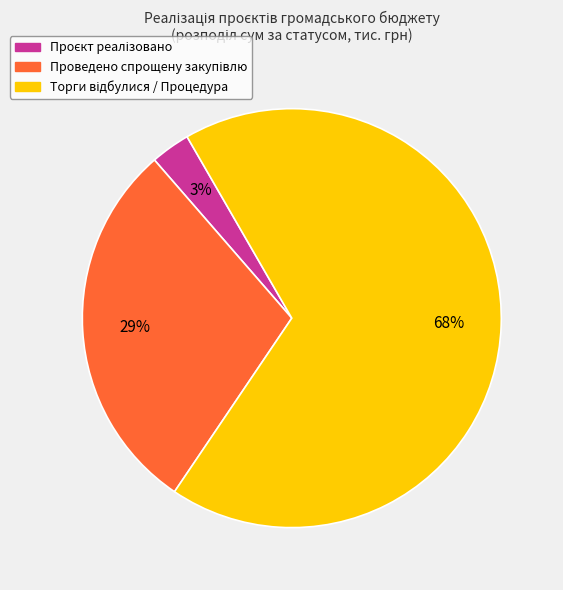

To the nearest percent, what is the average slice percentage?

33%